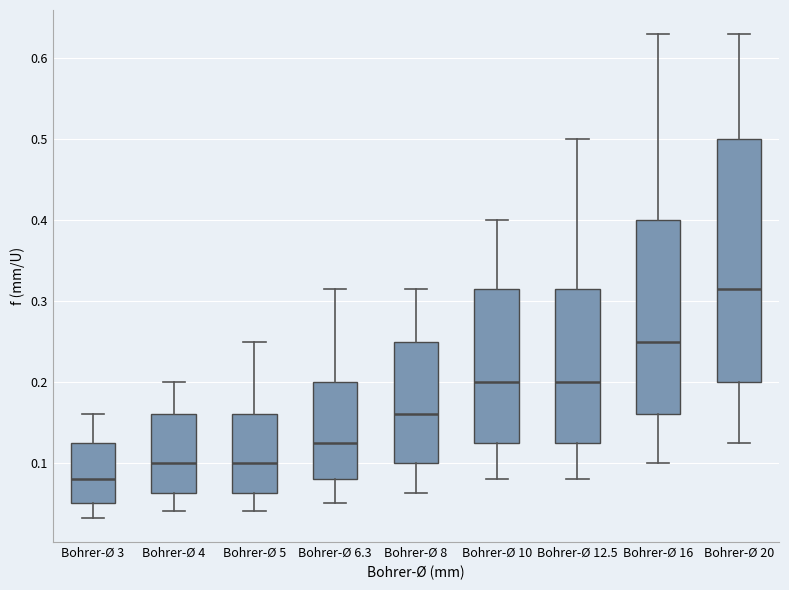

Reading left to right, transcribe this box plot: for each box, give where its median line is, the range the box spans, and where its two whiskers end, as read against the y-axis. The values are not printed on the chart, so give them approximately, as read against the axis.

Bohrer-Ø 3: median 0.08, box 0.05 to 0.13, whiskers 0.03 to 0.16
Bohrer-Ø 4: median 0.10, box 0.06 to 0.16, whiskers 0.04 to 0.20
Bohrer-Ø 5: median 0.10, box 0.06 to 0.16, whiskers 0.04 to 0.25
Bohrer-Ø 6.3: median 0.13, box 0.08 to 0.20, whiskers 0.05 to 0.32
Bohrer-Ø 8: median 0.16, box 0.10 to 0.25, whiskers 0.06 to 0.32
Bohrer-Ø 10: median 0.20, box 0.13 to 0.32, whiskers 0.08 to 0.40
Bohrer-Ø 12.5: median 0.20, box 0.13 to 0.32, whiskers 0.08 to 0.50
Bohrer-Ø 16: median 0.25, box 0.16 to 0.40, whiskers 0.10 to 0.63
Bohrer-Ø 20: median 0.32, box 0.20 to 0.50, whiskers 0.13 to 0.63